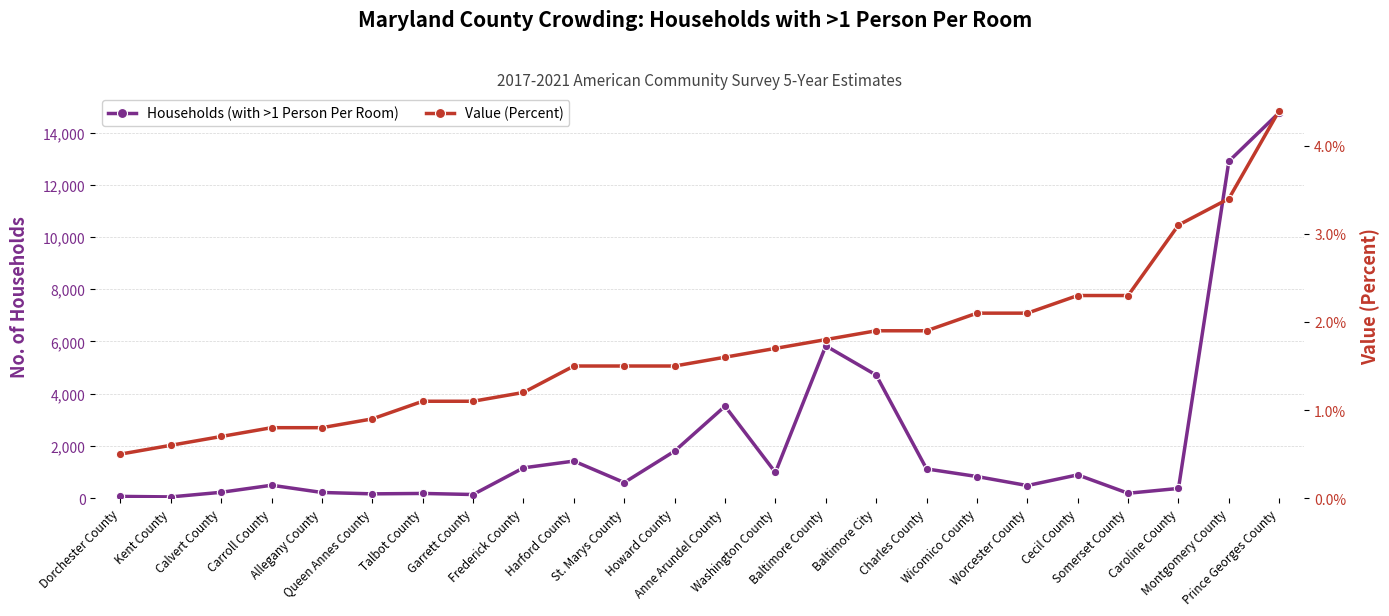

How many data points in Households (with >1 Person Per Room) are above 829?

11